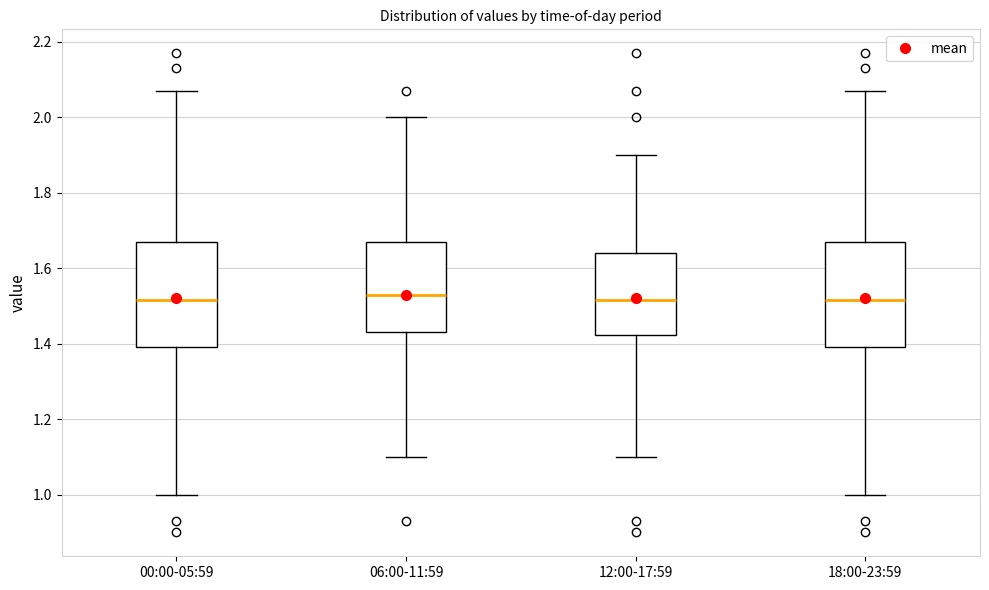

Reading left to right, read every box against the y-axis: the position of its median line, the range the box covers, and the ends of its whiskers. The values are not printed on the chart, so give them approximately, as read against the axis.

00:00-05:59: median 1.52, box 1.40 to 1.68, whiskers 1.00 to 2.08
06:00-11:59: median 1.54, box 1.44 to 1.68, whiskers 1.10 to 2.00
12:00-17:59: median 1.52, box 1.42 to 1.64, whiskers 1.10 to 1.90
18:00-23:59: median 1.52, box 1.40 to 1.68, whiskers 1.00 to 2.08